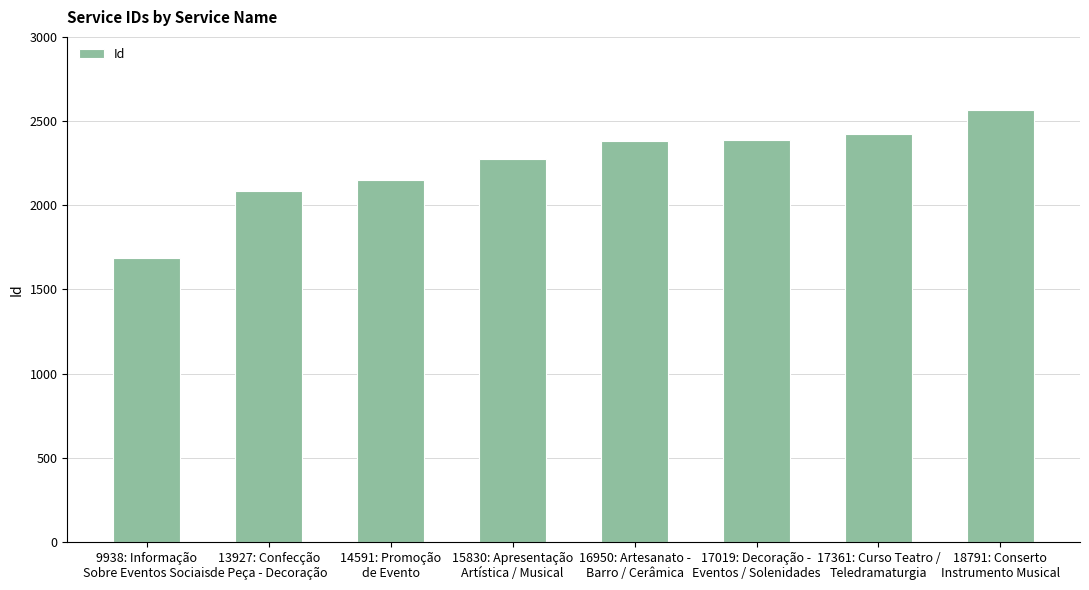

What is the label of the 4th bar from the left?

15830: Apresentação
Artística / Musical